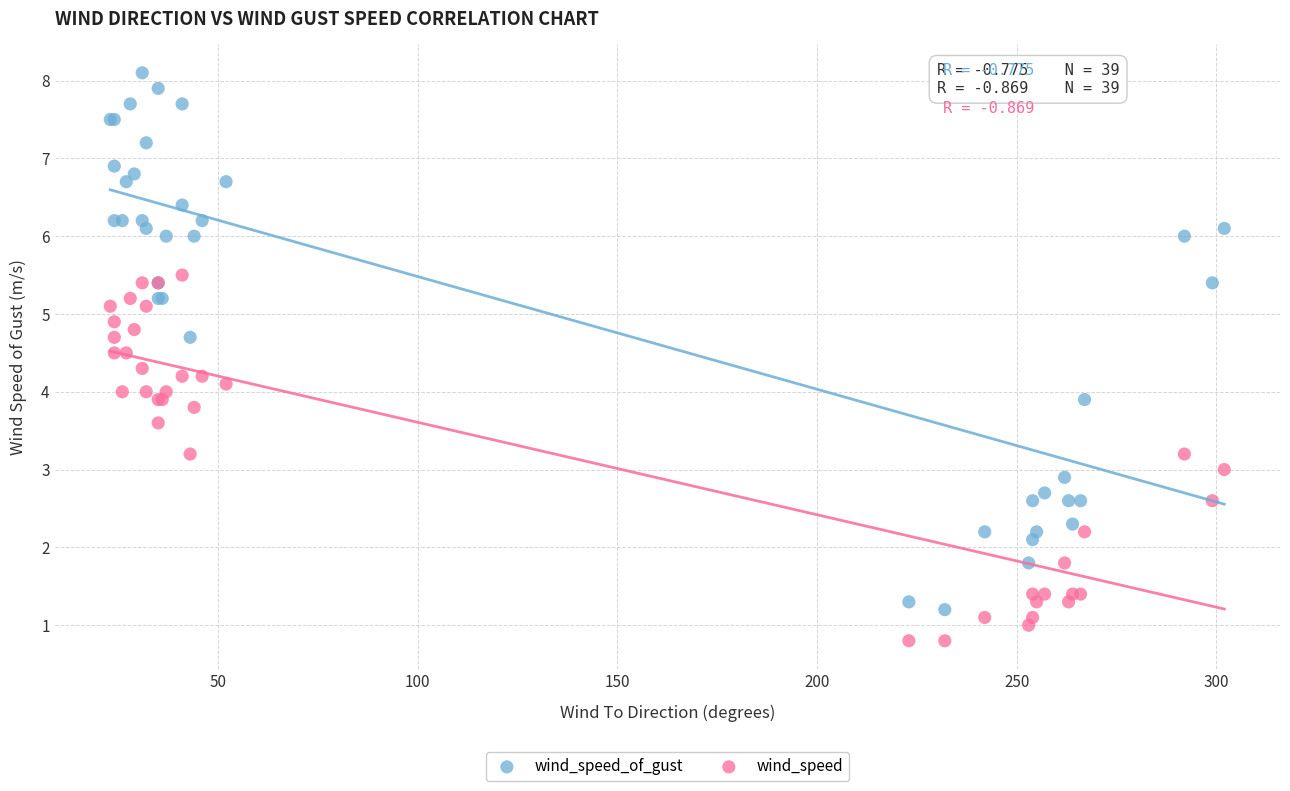

Which series reaches the maximum Y coordinate?

wind_speed_of_gust